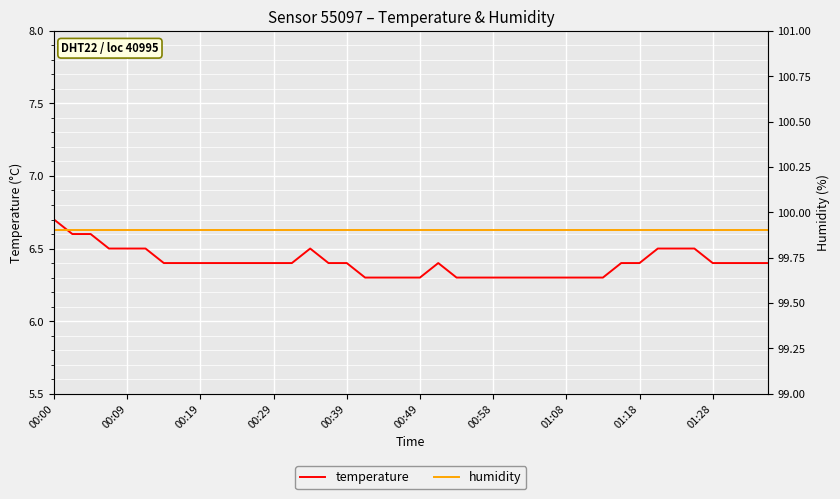

How many series are shown in this chart?

2